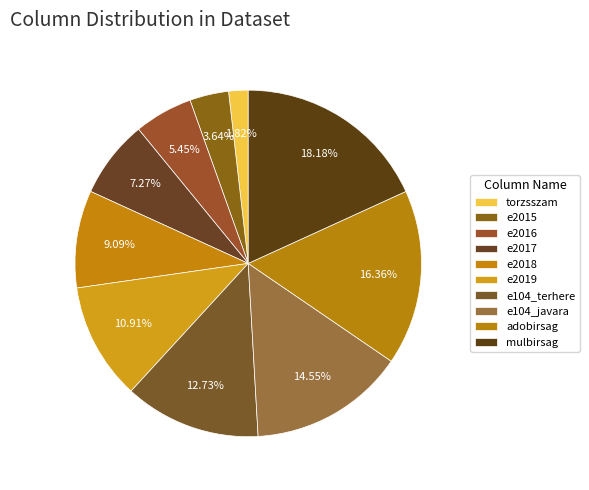

Count the number of slices in the pie.

10